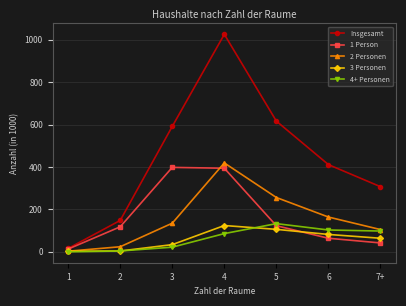

Which series has the widest spread of values?

Insgesamt